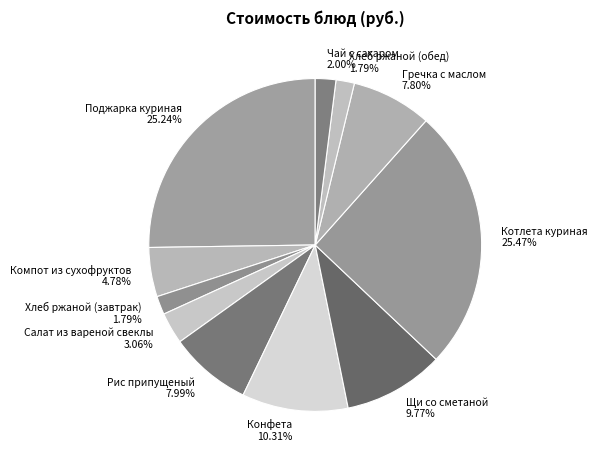

Count the number of slices in the pie.

11